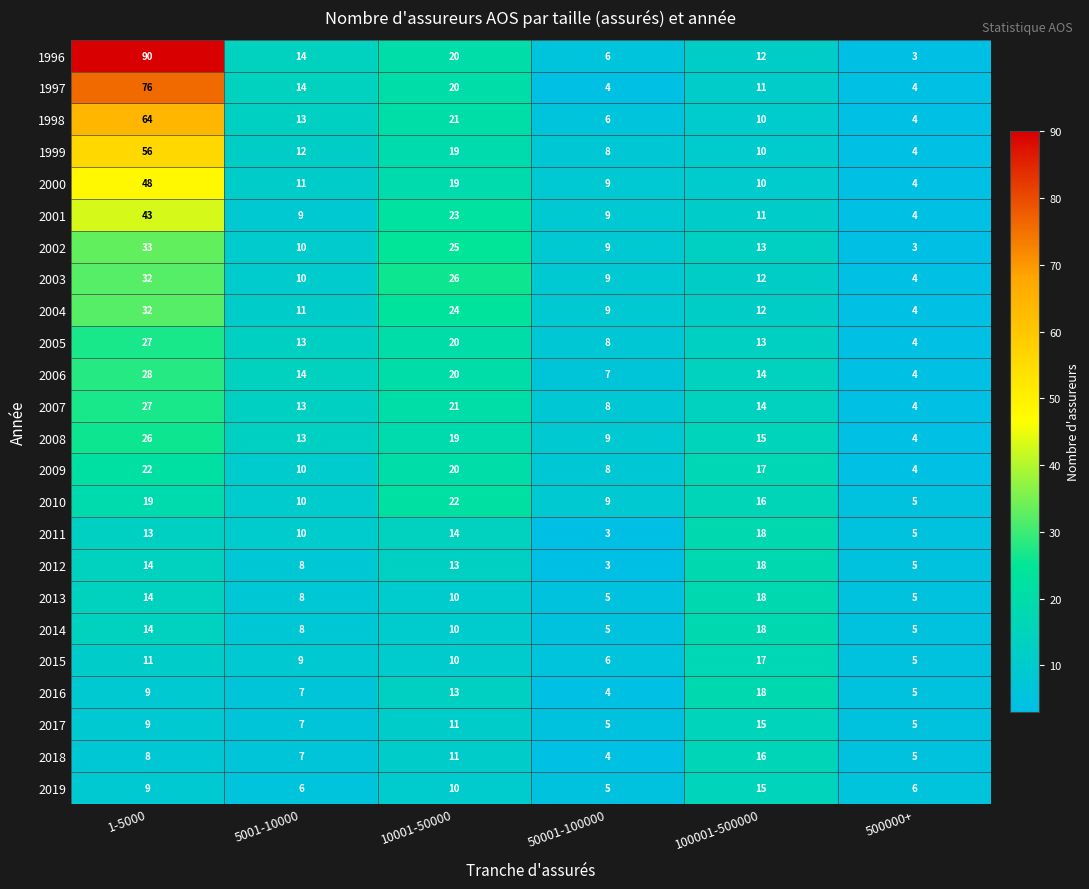

Which series has the largest total across all categories?

1996